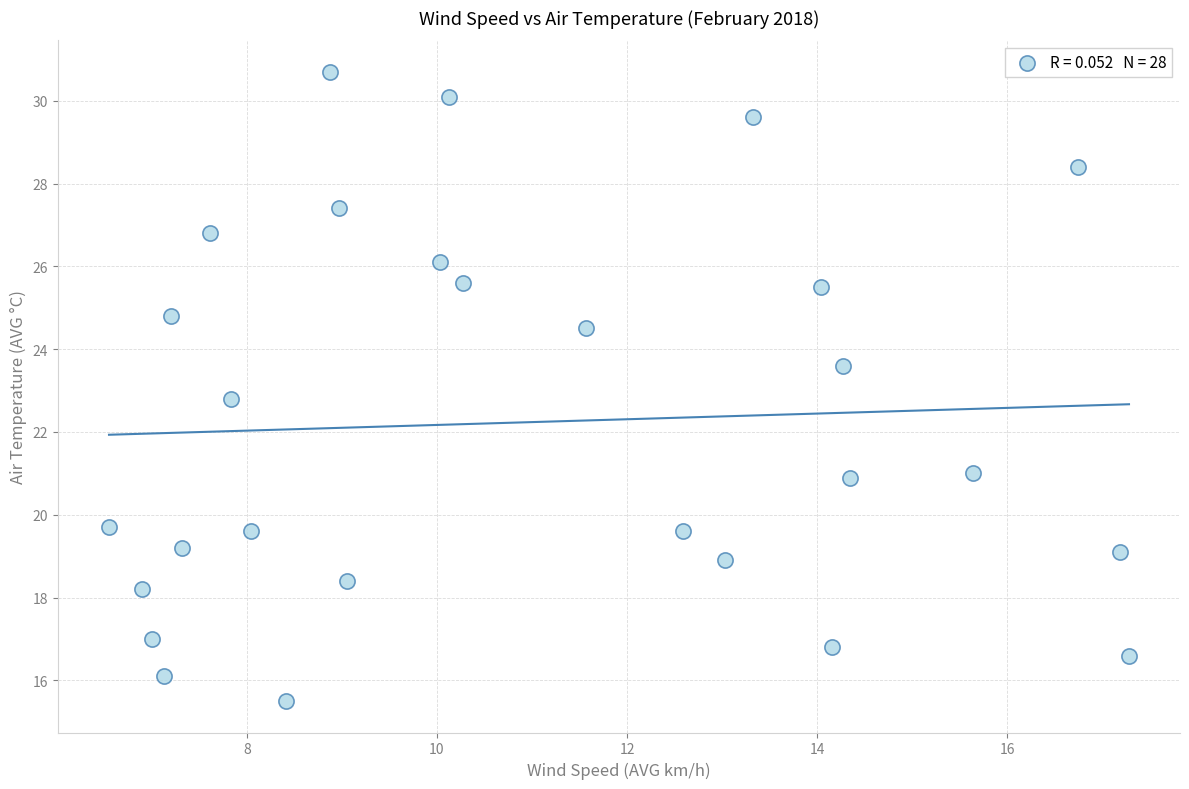

What is the range of Y values (max minus min)?

15.2